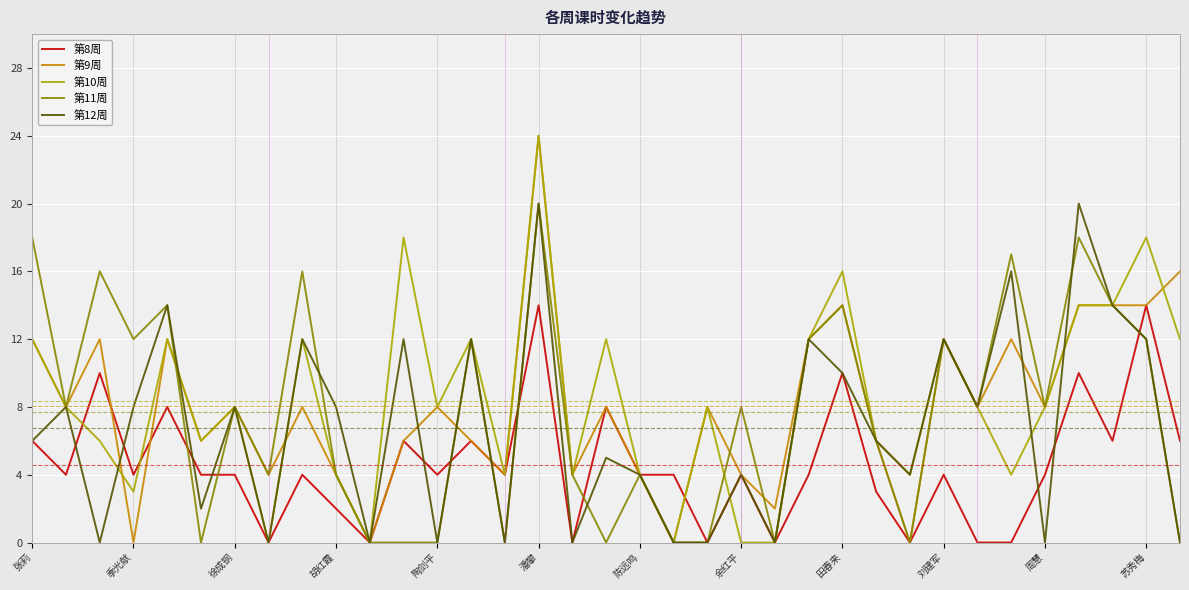

Count the 第12周 values in the range 0 to 12.

30